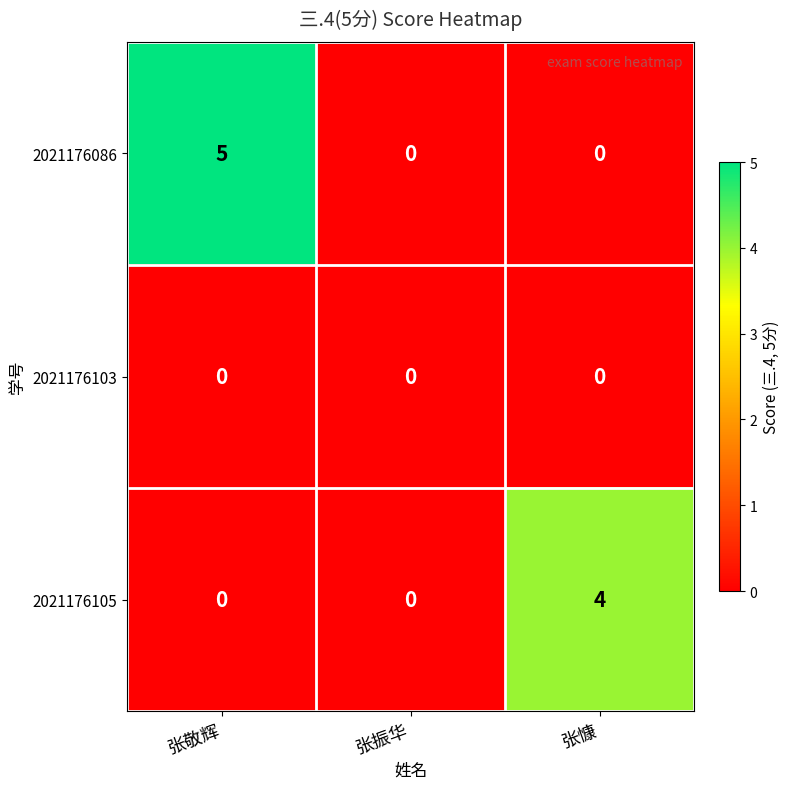

How many distinct data groups are displayed?

3